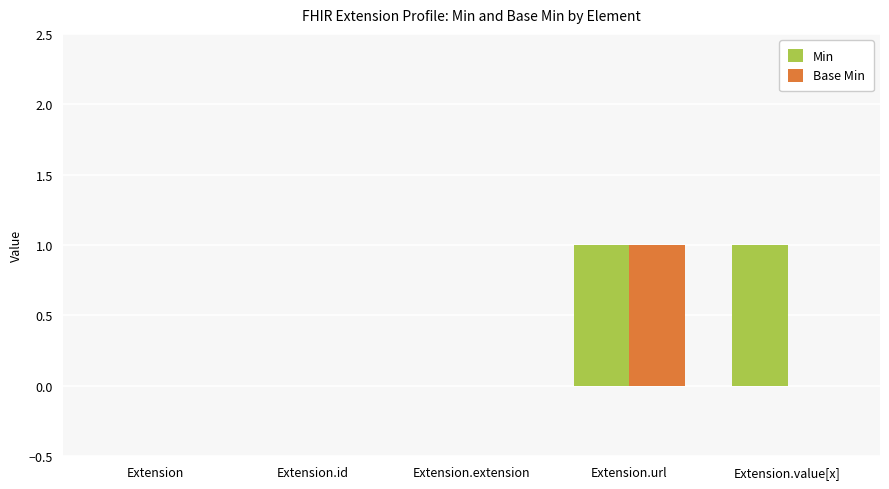

Is it true that Base Min equals 1 at Extension.id?

False